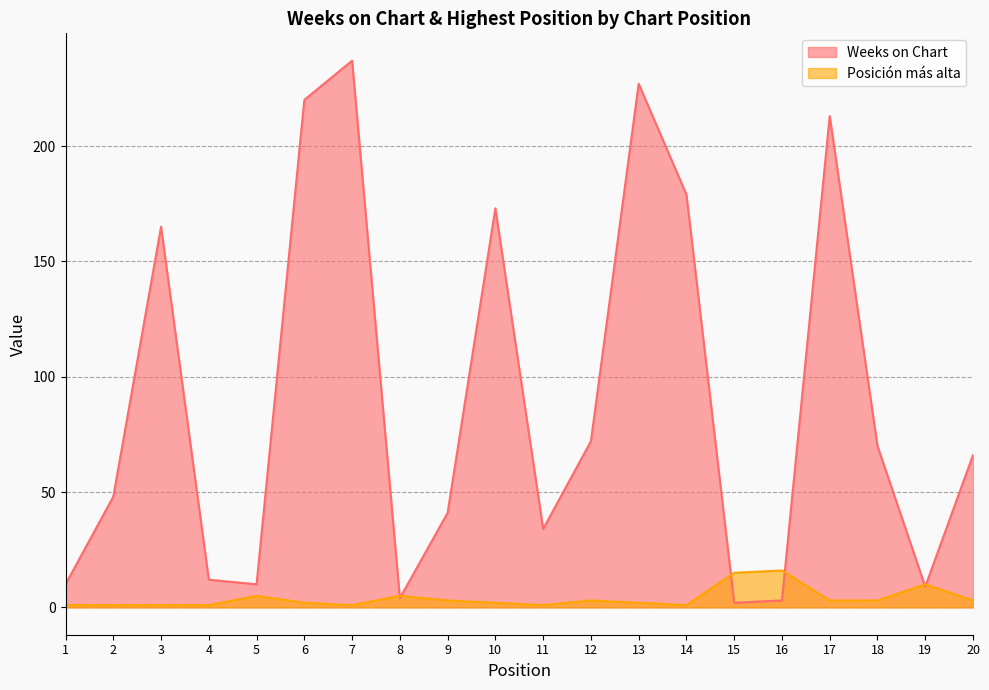

What is the average value of the Posición más alta series?

4